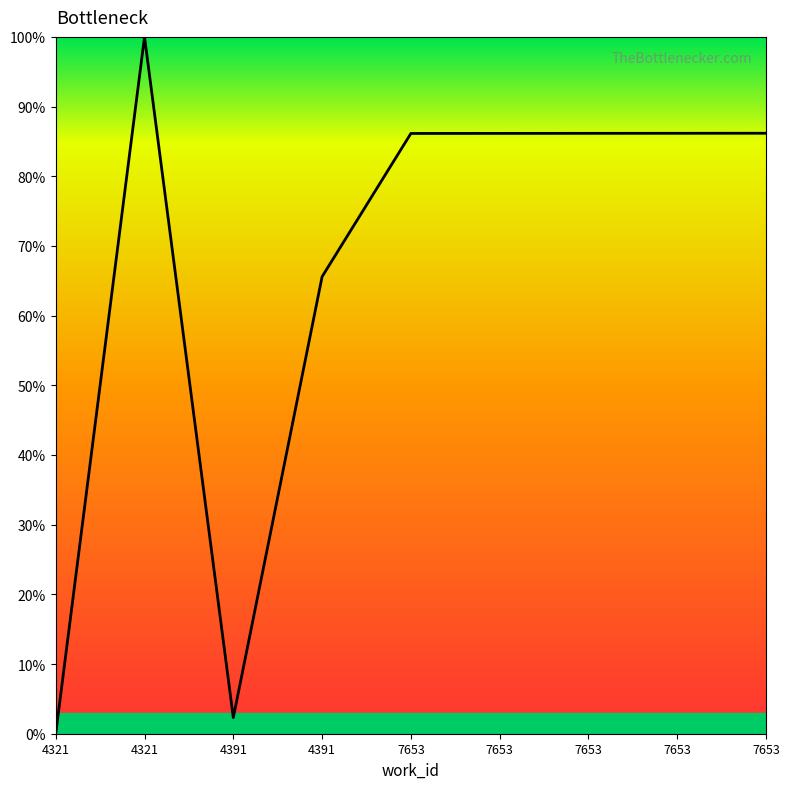

Read the value at 7653.

86.2